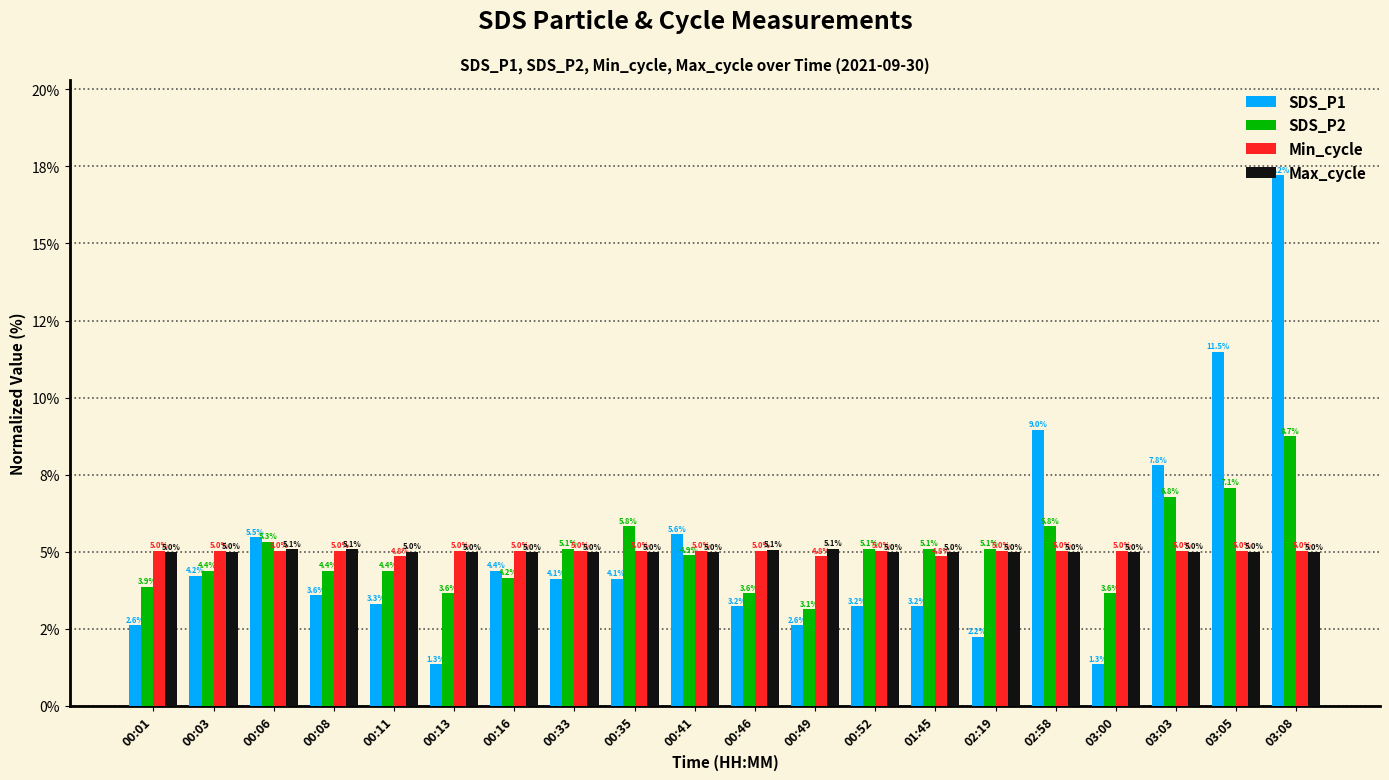

What is the sum of all SDS_P2 values?

100.0